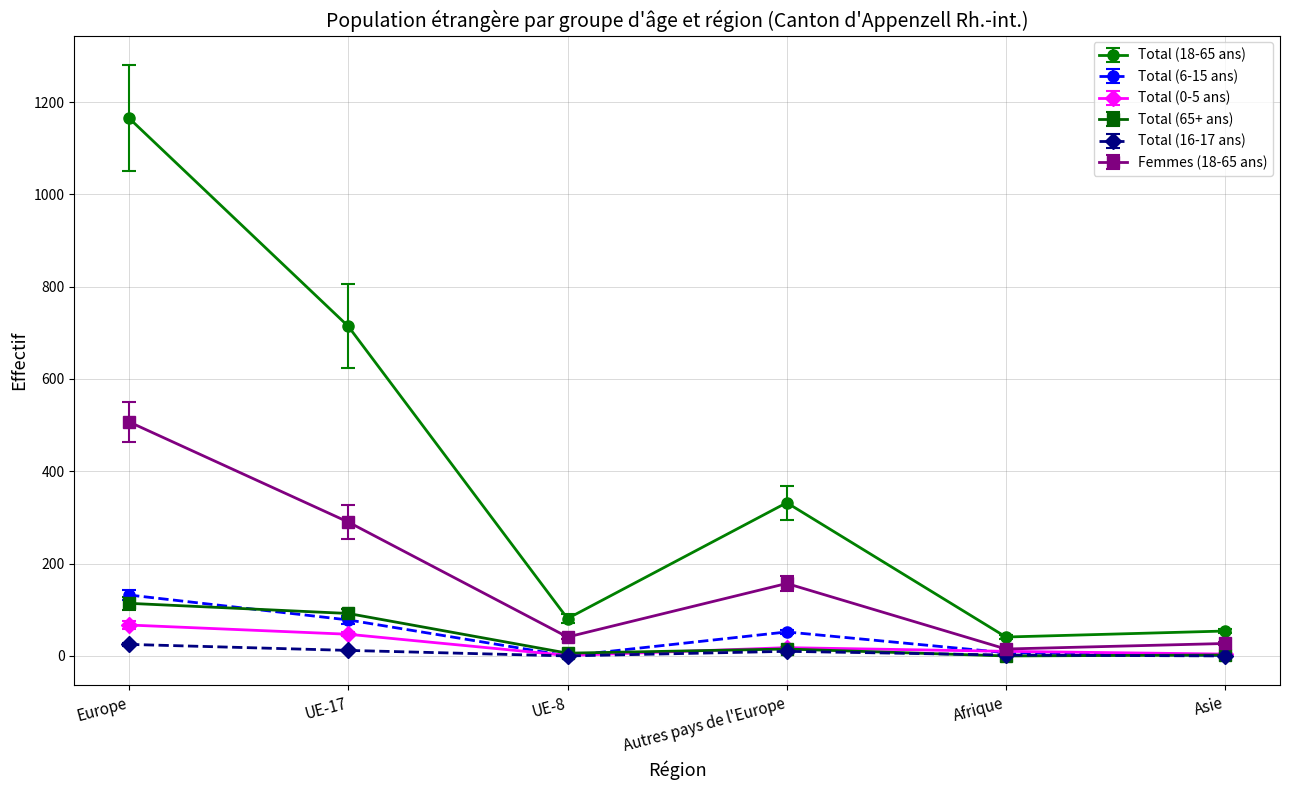

Which label corresponds to the largest value in the chart?

Europe